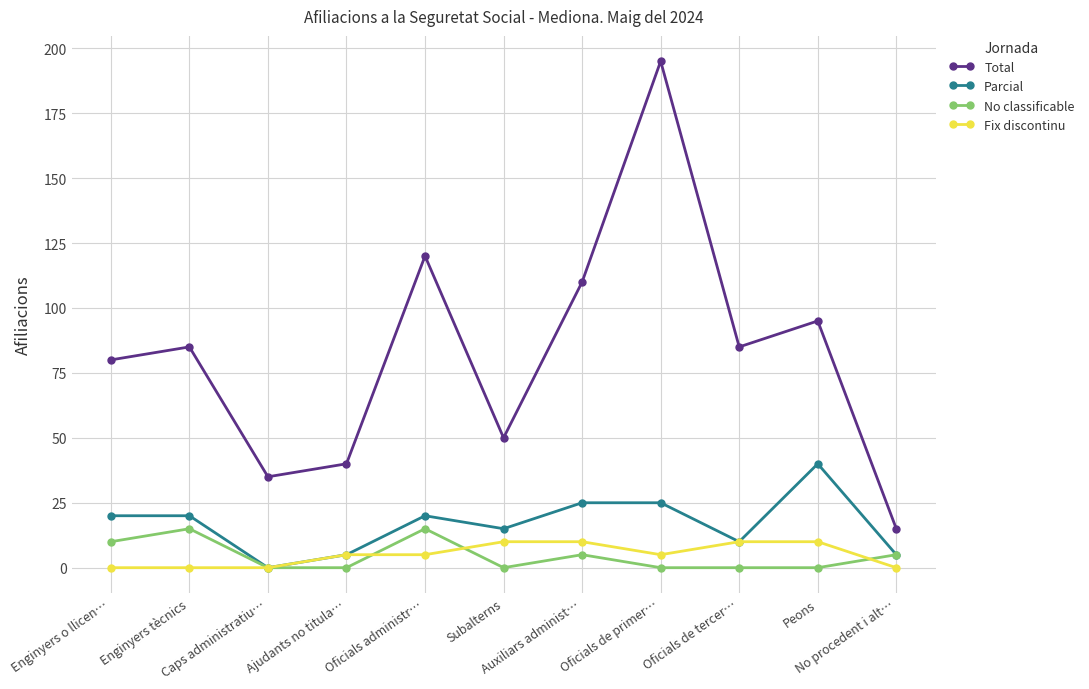

Between Enginyers tècnics and Oficials de tercer…, which series saw the biggest shift?

No classificable